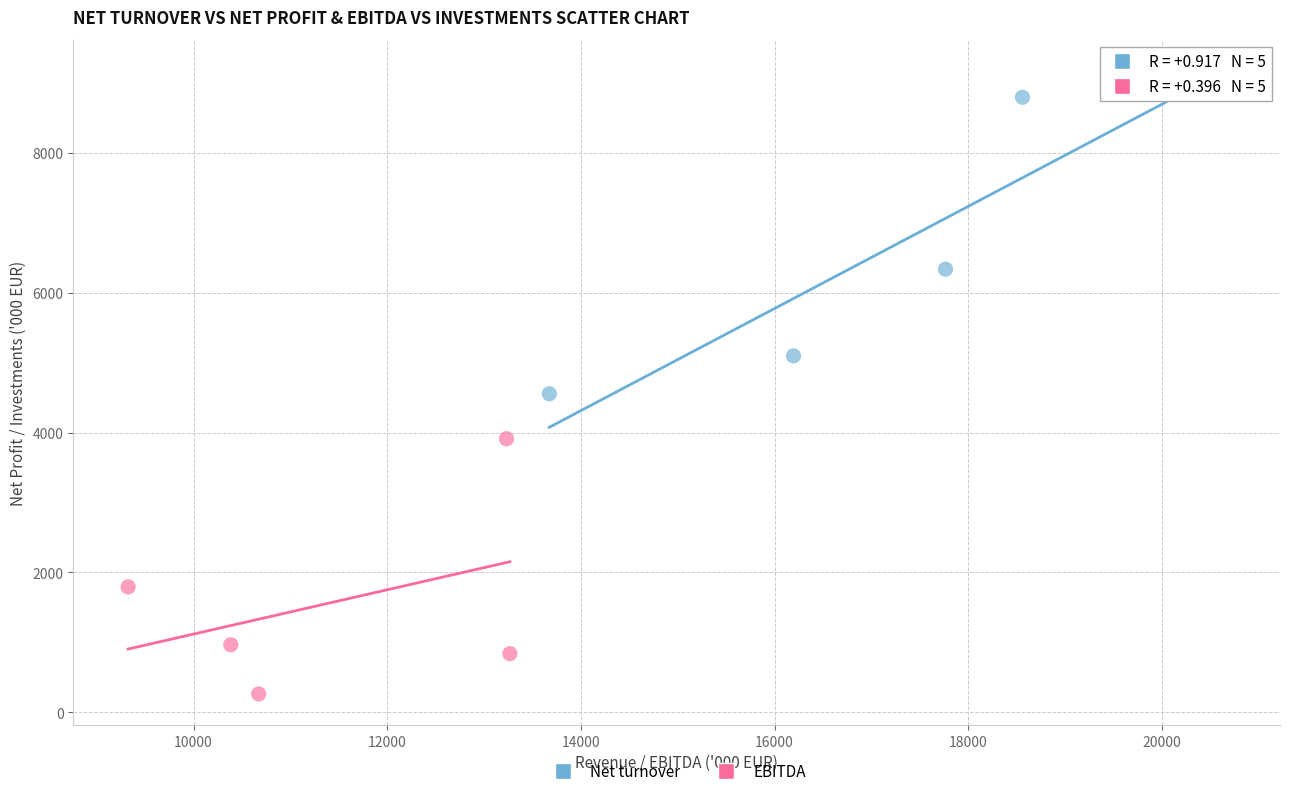

Which series has the largest Y range (max minus min)?

Net turnover